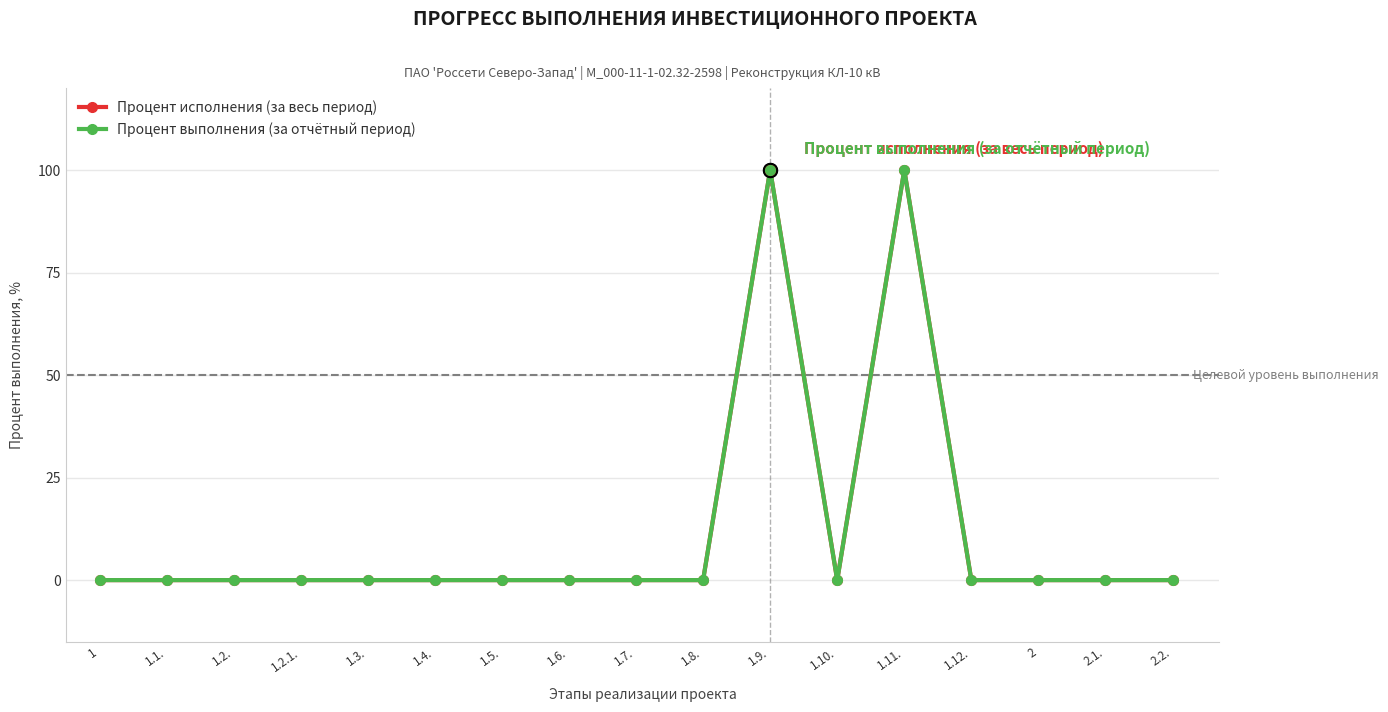

True or false: Процент исполнения (за весь период) and Процент выполнения (за отчётный период) cross at least once.

False